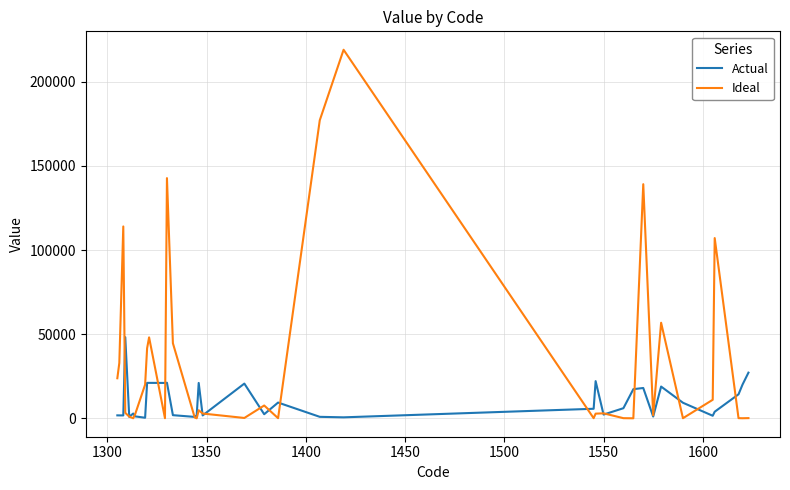

What is the highest value of the Actual series?

48200